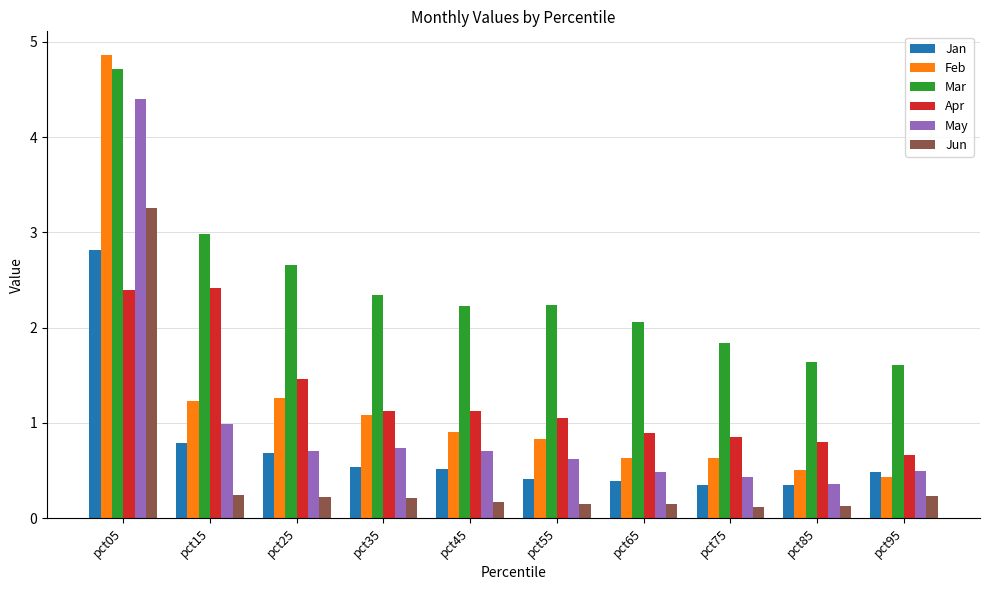

At which label does Apr reach its minimum?

pct95